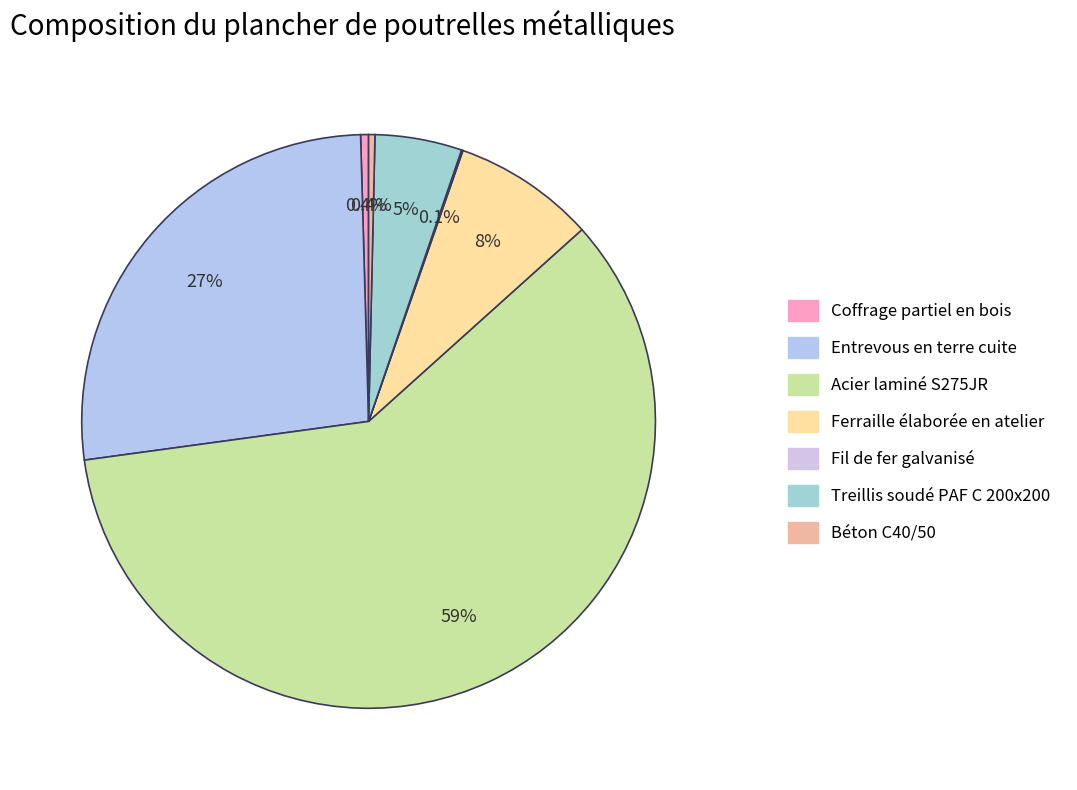

What is the ratio of the value at Béton C40/50 to the value at Treillis soudé PAF C 200x200?

0.1